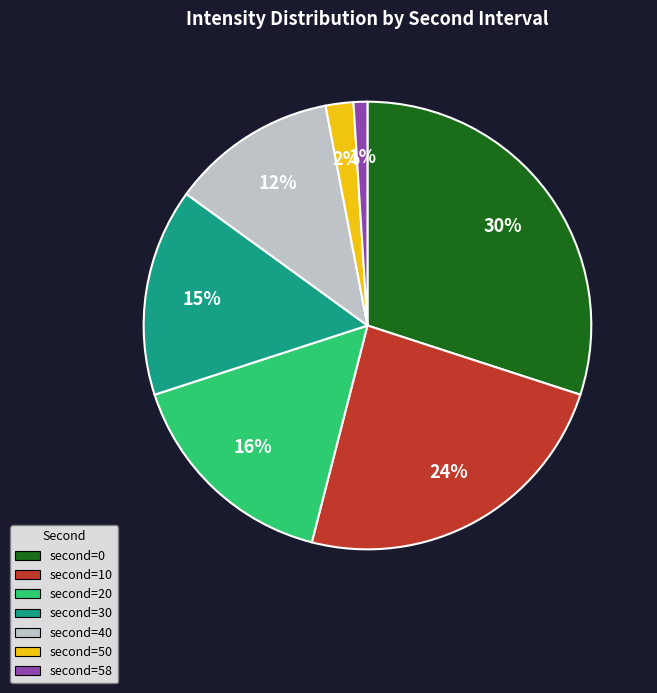

Which category has the smallest portion of the pie?

second=58